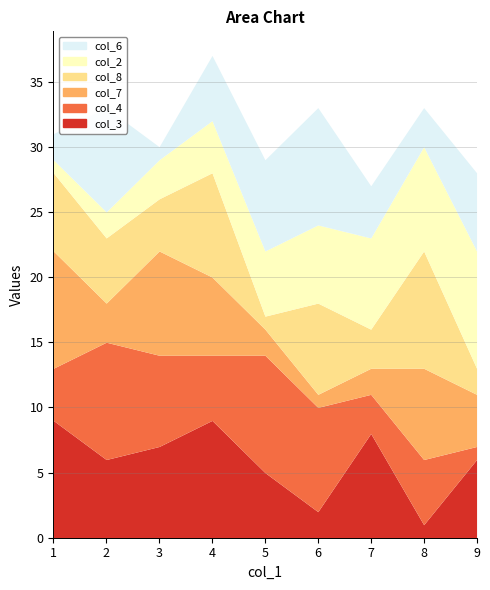

What is the difference between the maximum and second lowest values in the col_4 series?

6